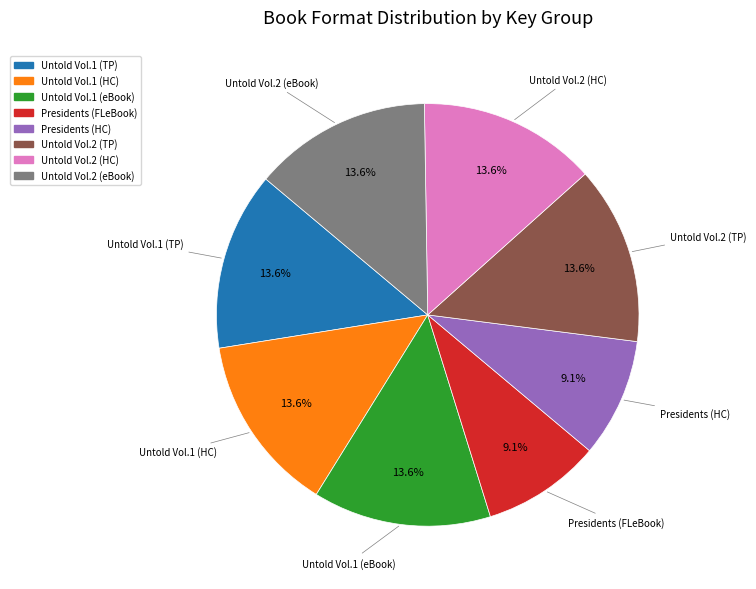

Is there any slice that represents more than half of the pie?

No